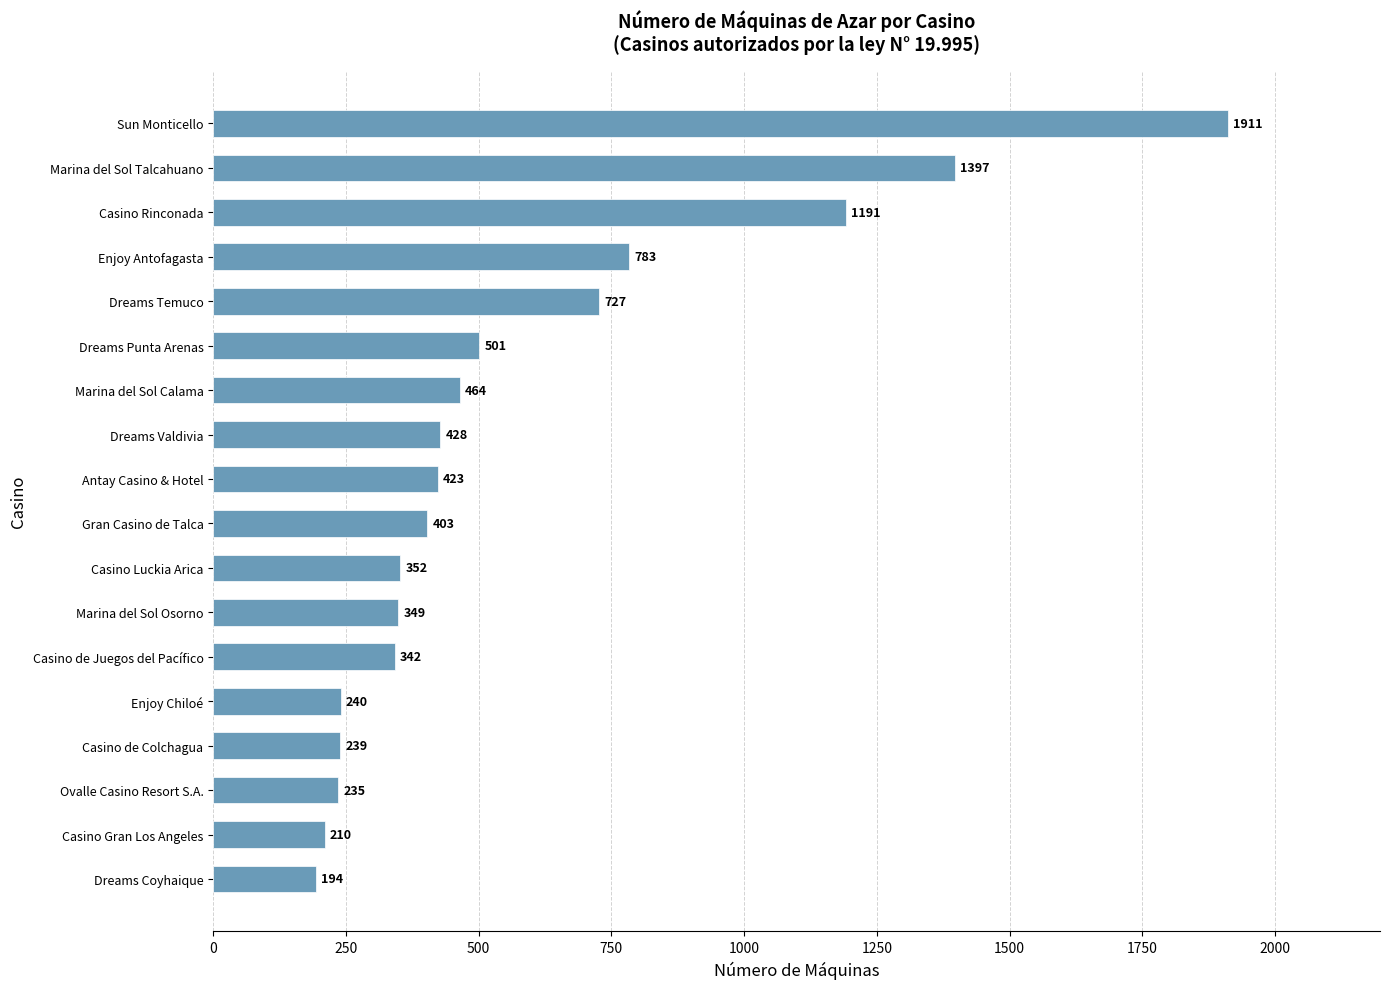

The value at Marina del Sol Calama is 187. True or false?

False